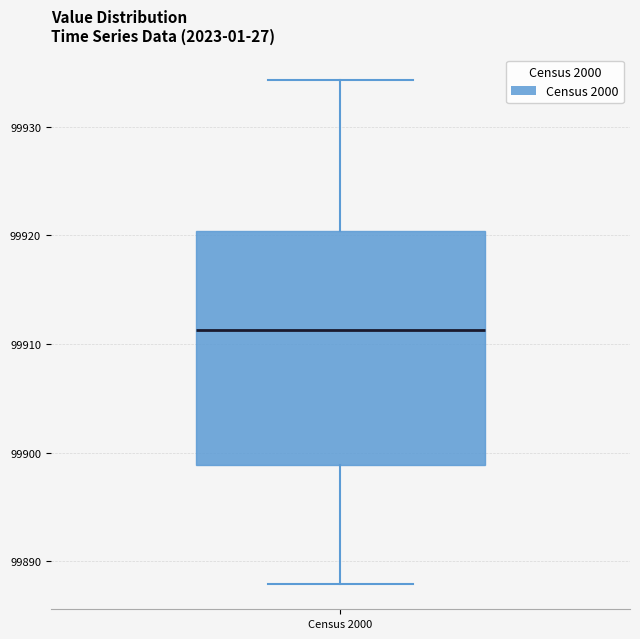

Where is the upper edge of the box for Census 2000 on the y-axis? The values are not printed on the chart, so give them approximately, as read against the axis.

99920